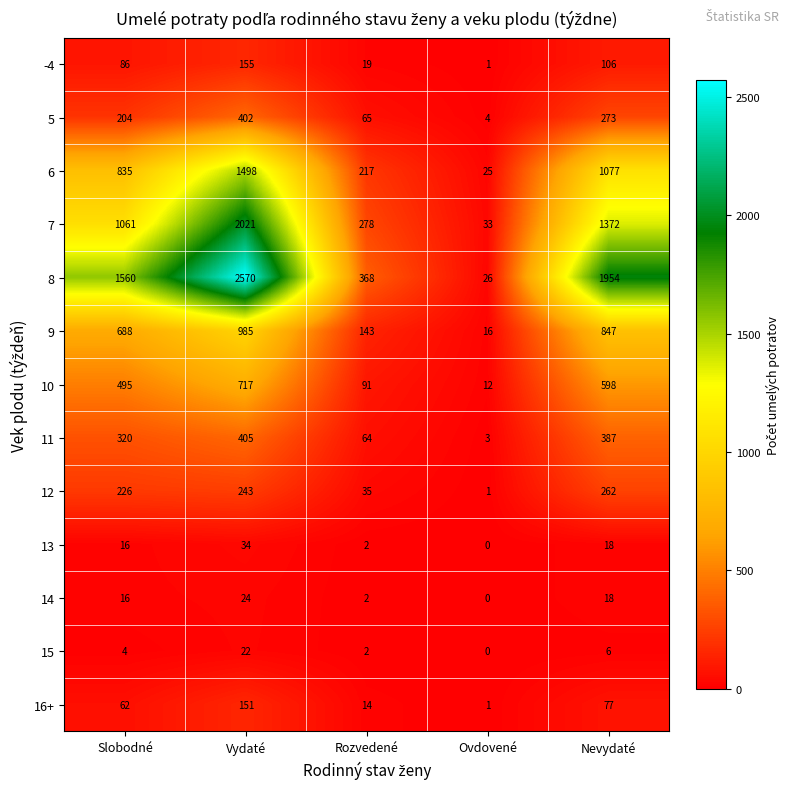

How many data points in 9 are less than 688?

2